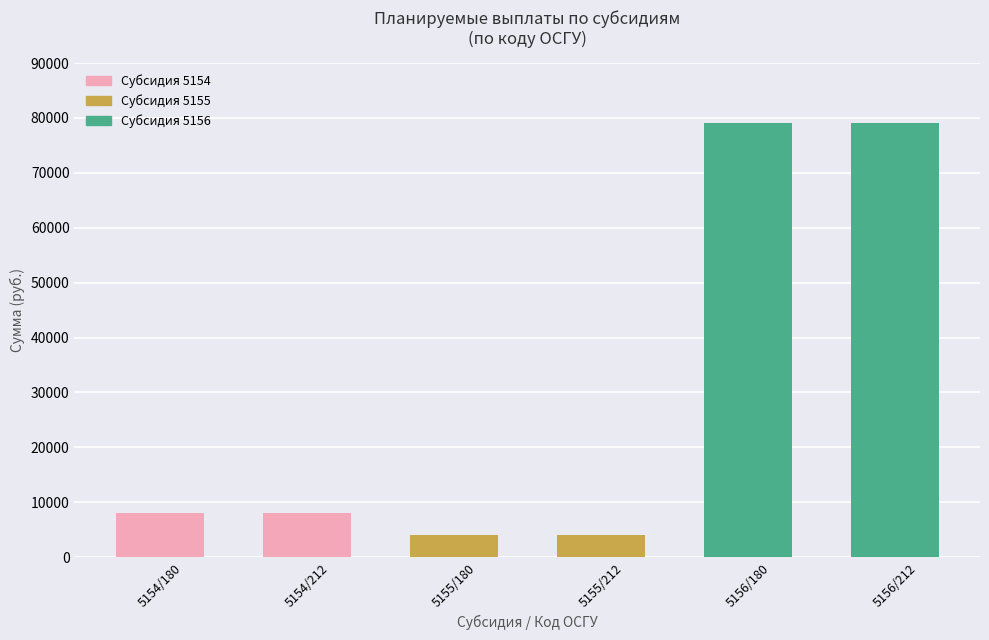

Between 5156/212 and 5154/212, which is larger?

5156/212